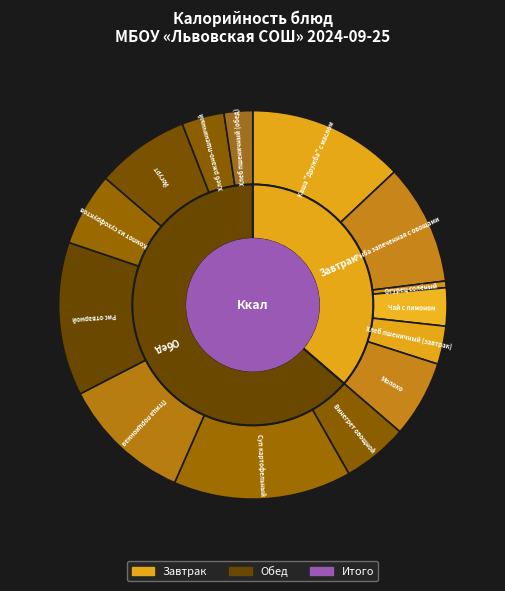

To the nearest percent, what percentage of the pie is Огурец солёный?

1%